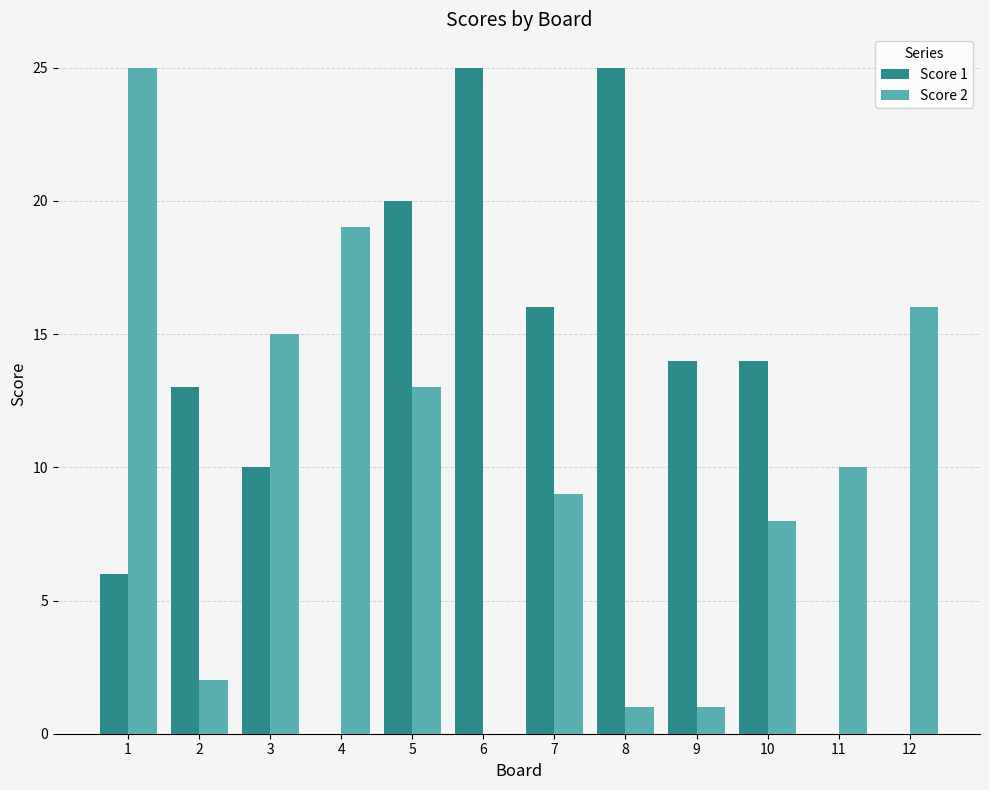

At which label is Score 2 closest to 12?

5